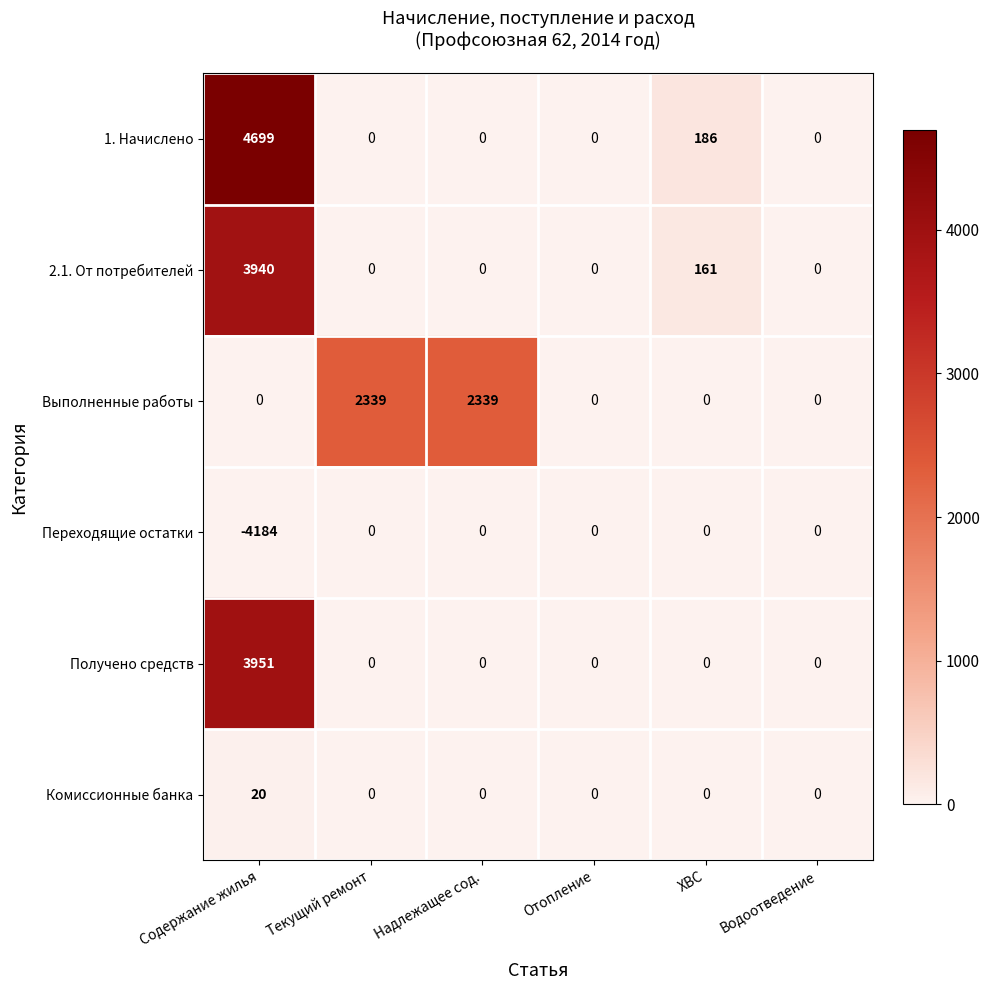

List the series in order of their peak value, lowest first.

Переходящие остатки, Комиссионные банка, Выполненные работы, 2.1. От потребителей, Получено средств, 1. Начислено